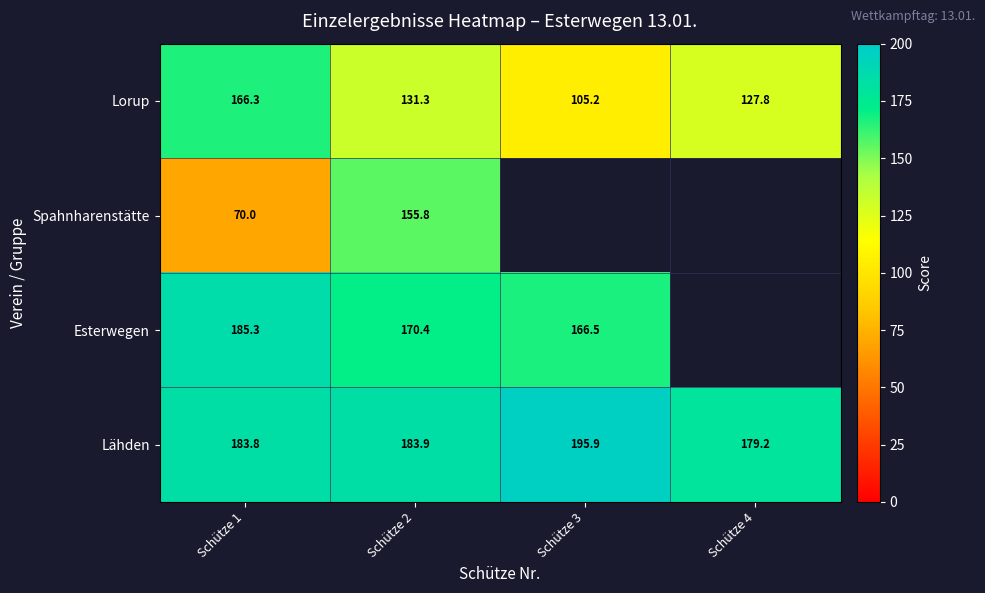

At which label does Lorup reach its peak?

Schütze 1